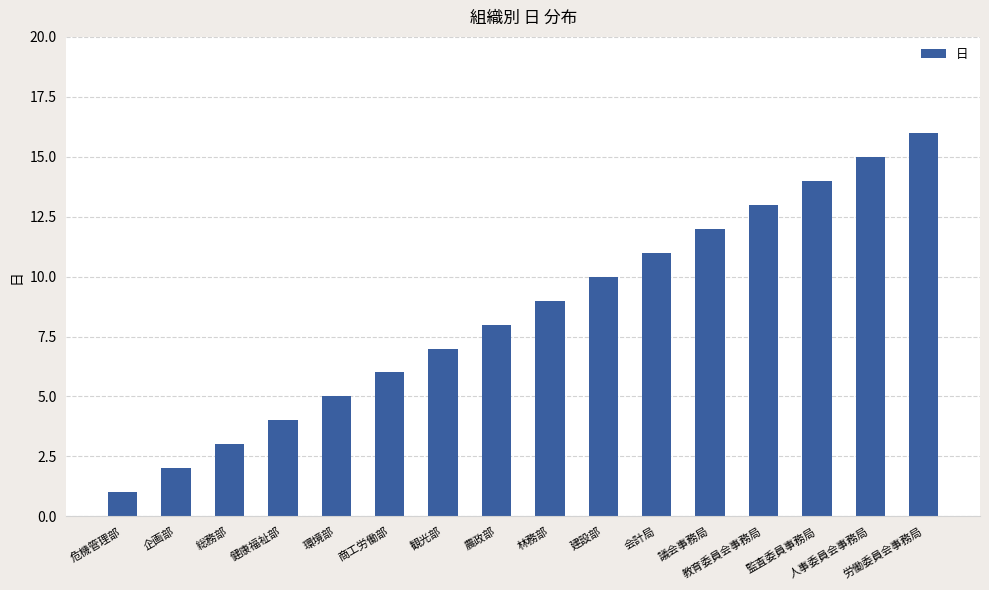

Reading left to right, what are all the values shown in this chart?

1	2	3	4	5	6	7	8	9	10	11	12	13	14	15	16